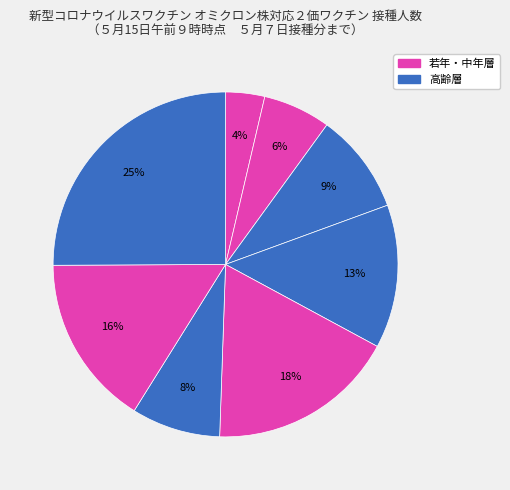

How many slices are in this pie chart?

8